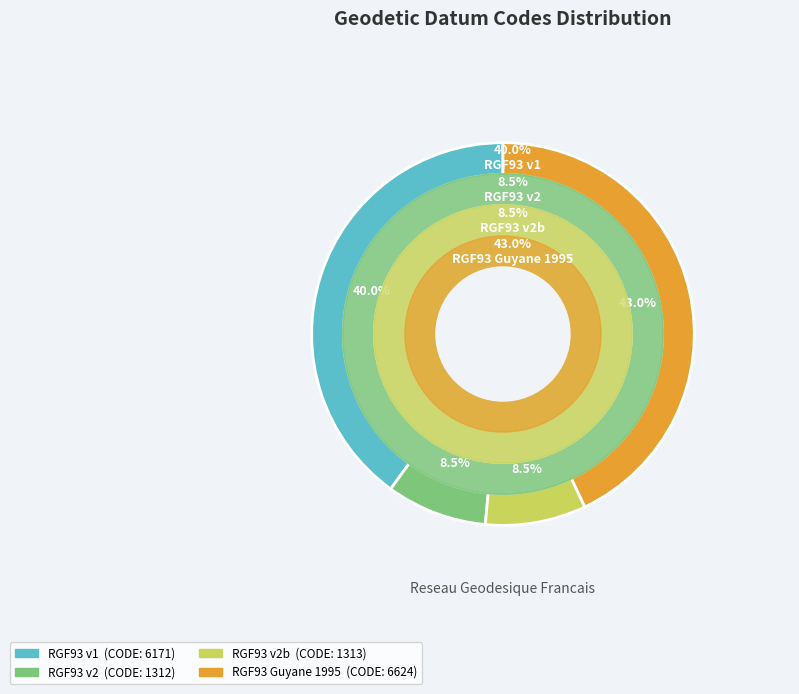

Does any single category account for the majority?

No